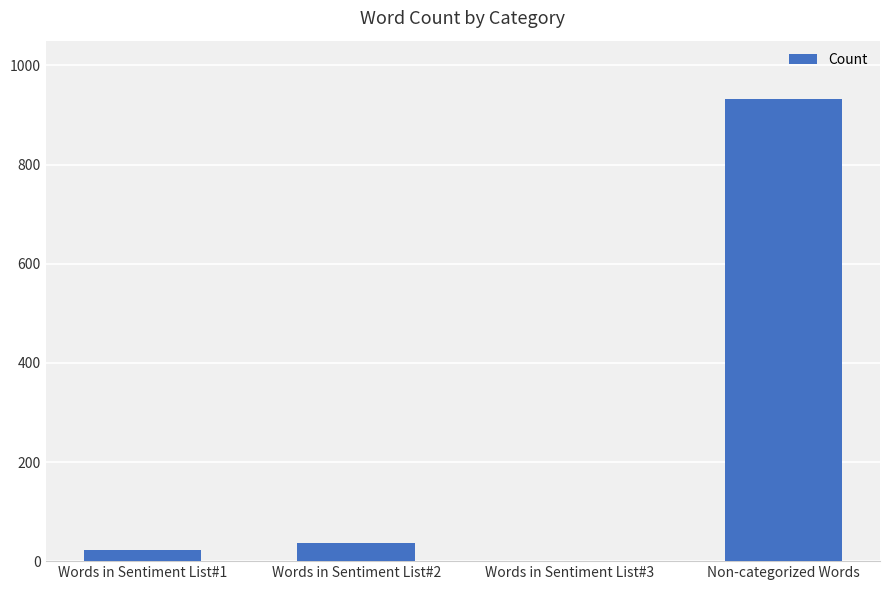

Reading left to right, list all the values displayed in this chart.

Words in Sentiment List#1=23	Words in Sentiment List#2=36	Words in Sentiment List#3=0	Non-categorized Words=932